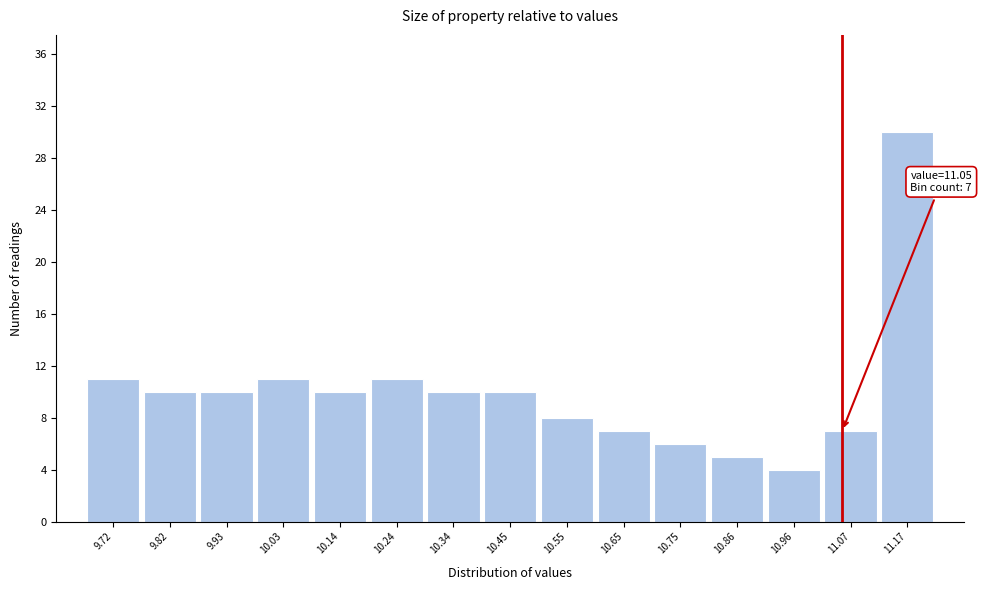

Over which range of the x-axis is the bar tallest?

11.12 to 11.22